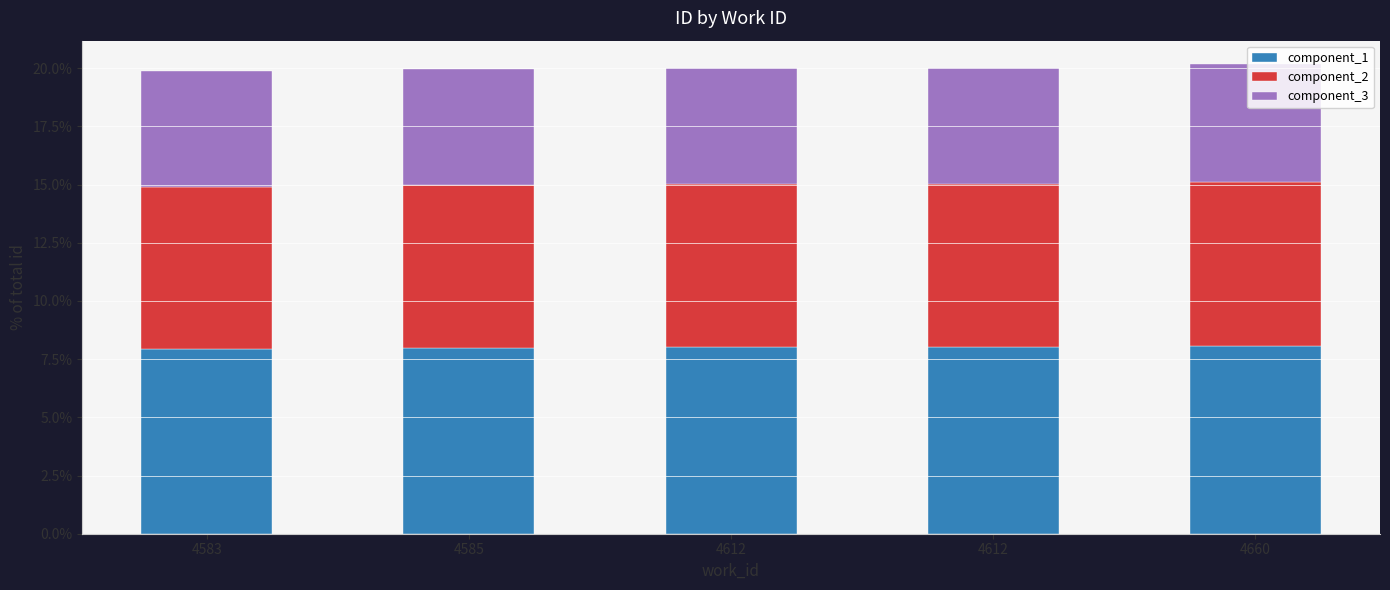

At how many categories does at least one series exceed 7?

5